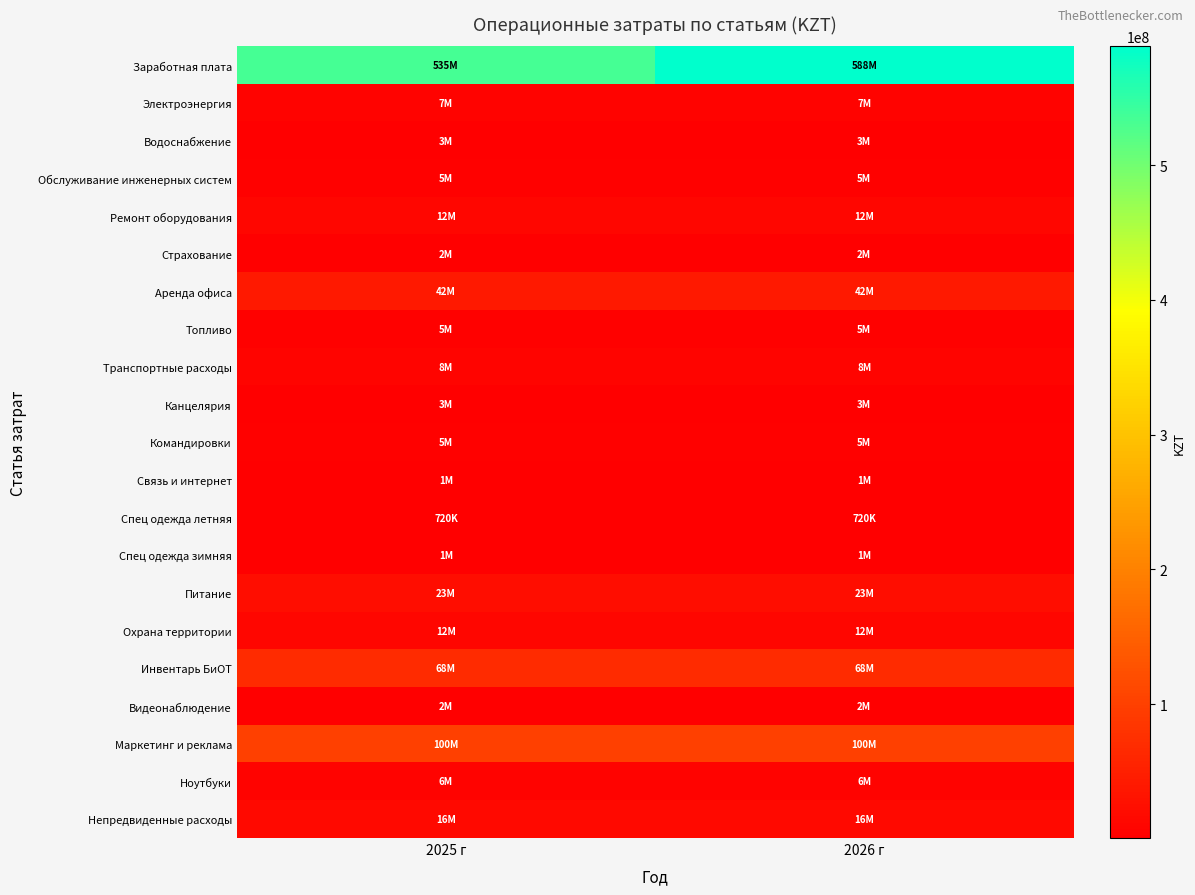

At 2025 г, list the series in order from largest to smallest.

Заработная плата, Маркетинг и реклама, Инвентарь БиОТ, Аренда офиса, Питание, Непредвиденные расходы, Ремонт оборудования, Охрана территории, Транспортные расходы, Электроэнергия, Ноутбуки, Топливо, Командировки, Обслуживание инженерных систем, Канцелярия, Водоснабжение, Видеонаблюдение, Страхование, Связь и интернет, Спец одежда зимняя, Спец одежда летняя